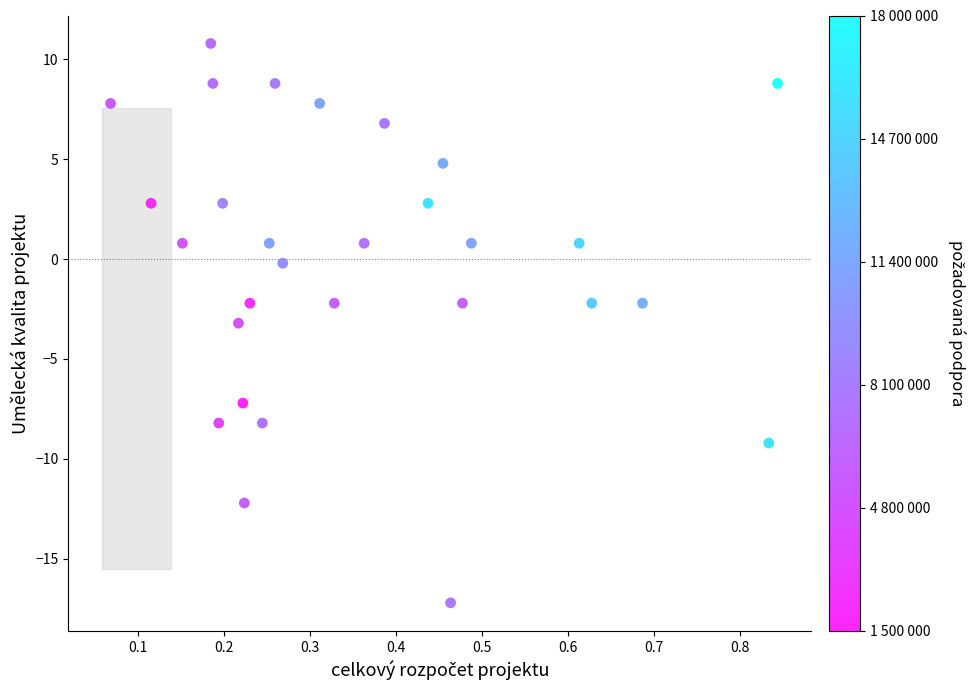

What is the range of Y values (max minus min)?

28.0